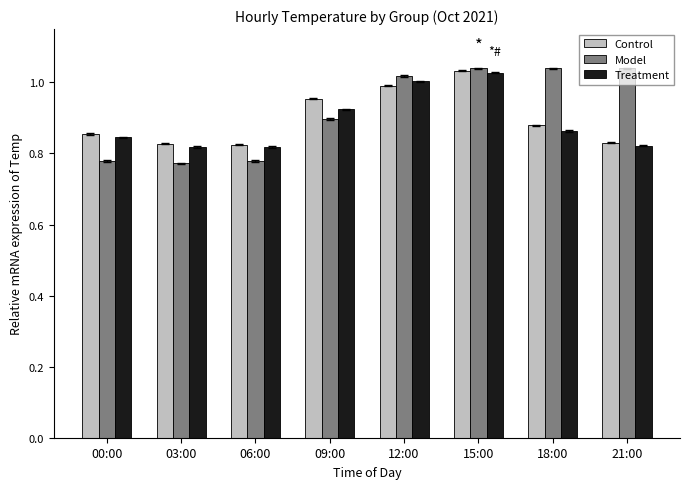

Between 00:00 and 18:00, which series saw the biggest shift?

Model